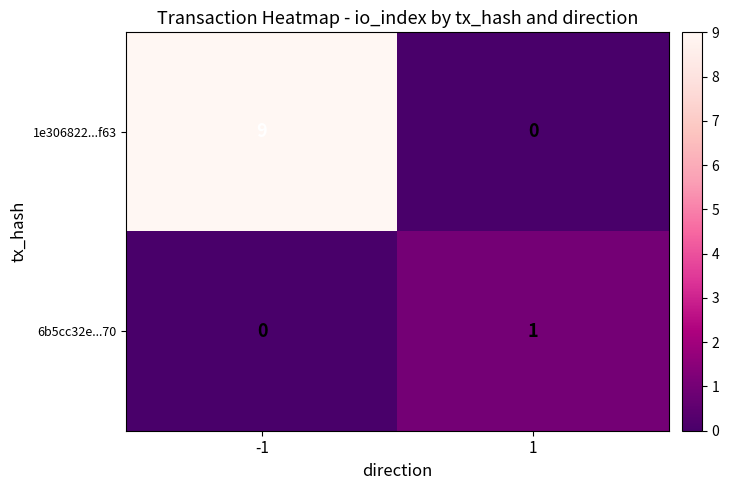

What is the greatest value displayed?

9